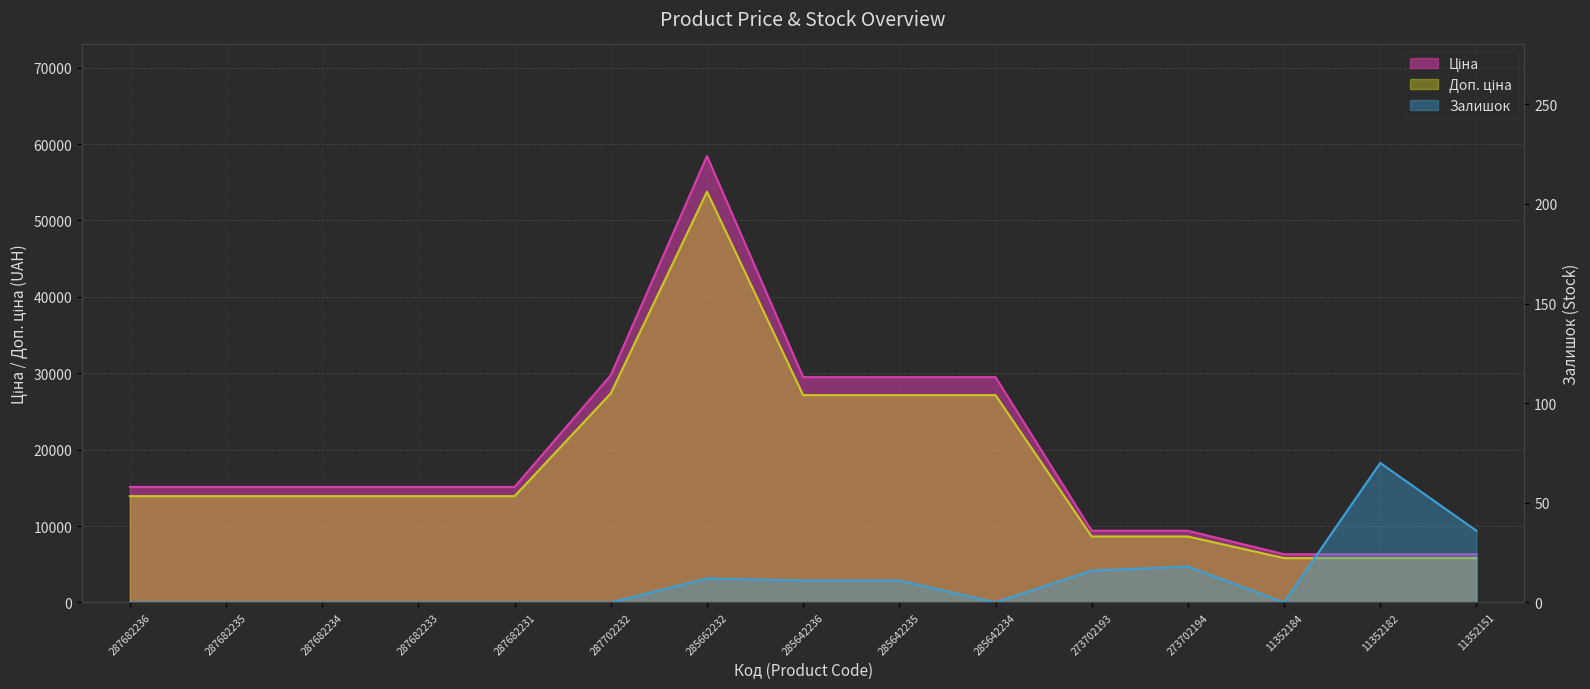

Reading left to right, transcribe all the data shown in this chart.

Ціна: 287682236=13910.4	287682235=13910.4	287682234=13910.4	287682233=13910.4	287682231=13910.4	287702232=27367.5	285662232=53752.4	285642236=27132.2	285642235=27132.2	285642234=27132.2	273702193=8633.2	273702194=8633.2	11352184=5804.1	11352182=5804.1	11352151=5804.1
Доп. ціна: 287682236=15120.0	287682235=15120.0	287682234=15120.0	287682233=15120.0	287682231=15120.0	287702232=29747.2	285662232=58426.5	285642236=29491.5	285642235=29491.5	285642234=29491.5	273702193=9384.0	273702194=9384.0	11352184=6308.8	11352182=6308.8	11352151=6308.8
Залишок: 287682236=0.0	287682235=0.0	287682234=0.0	287682233=0.0	287682231=0.0	287702232=0.0	285662232=12.0	285642236=11.0	285642235=11.0	285642234=0.0	273702193=16.0	273702194=18.0	11352184=0.0	11352182=70.0	11352151=36.0